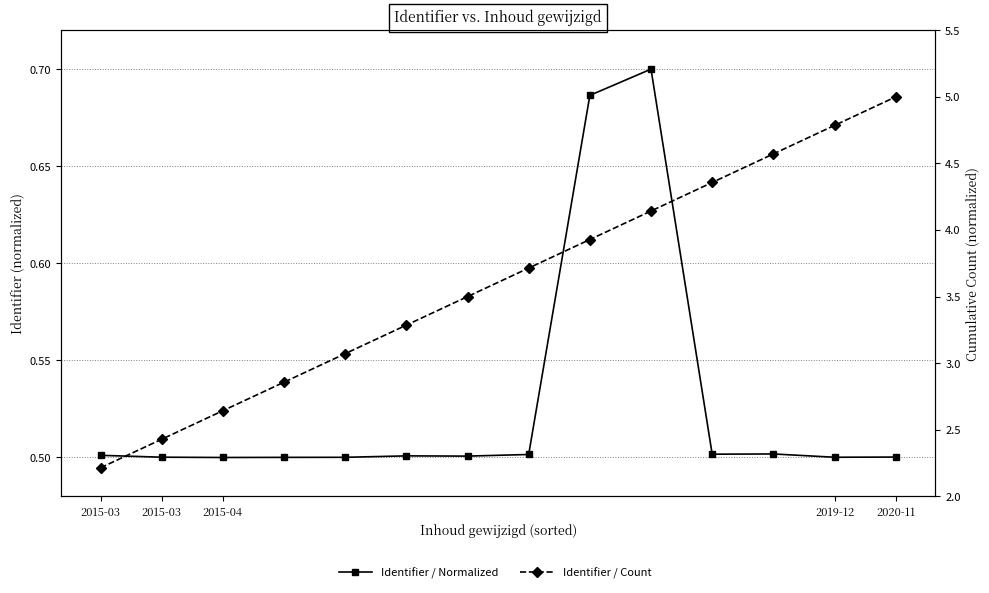

What are all the series names shown in the legend?

Identifier / Normalized, Identifier / Count